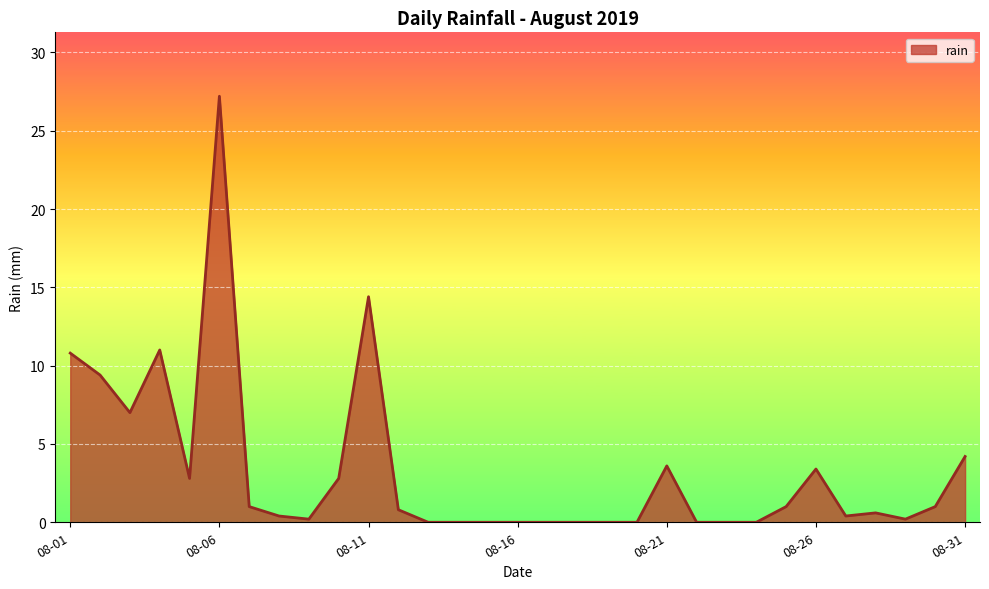

What is the difference between the maximum and minimum values?

27.2